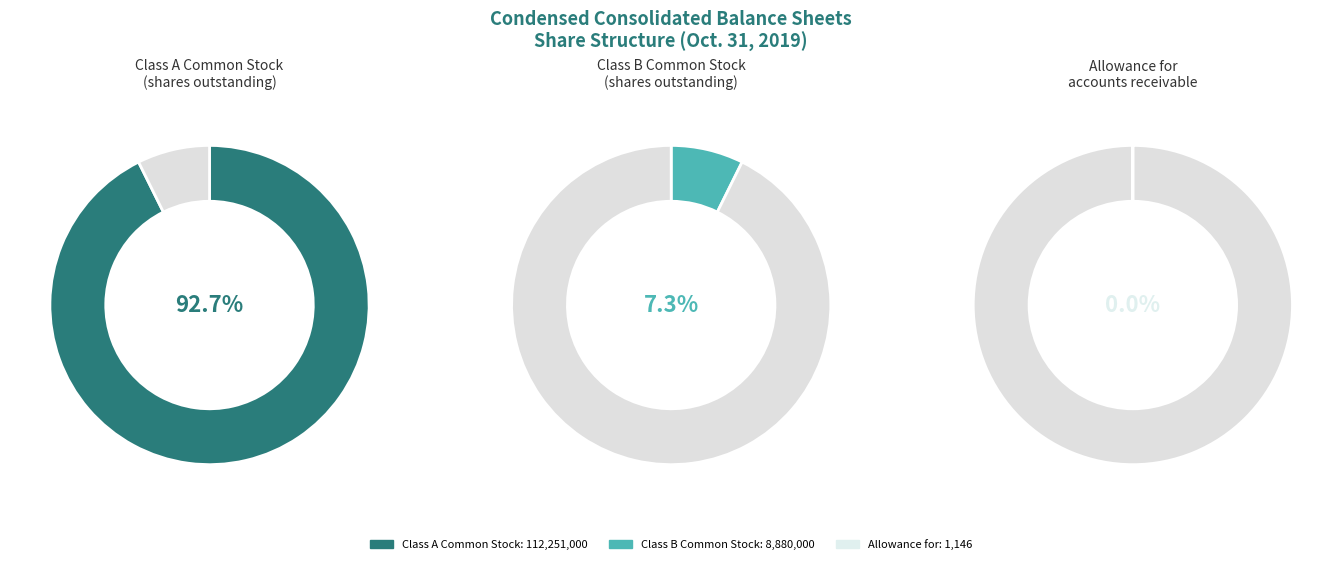

True or false: Class B Common Stock
(shares outstanding) accounts for 7% of the total.

True